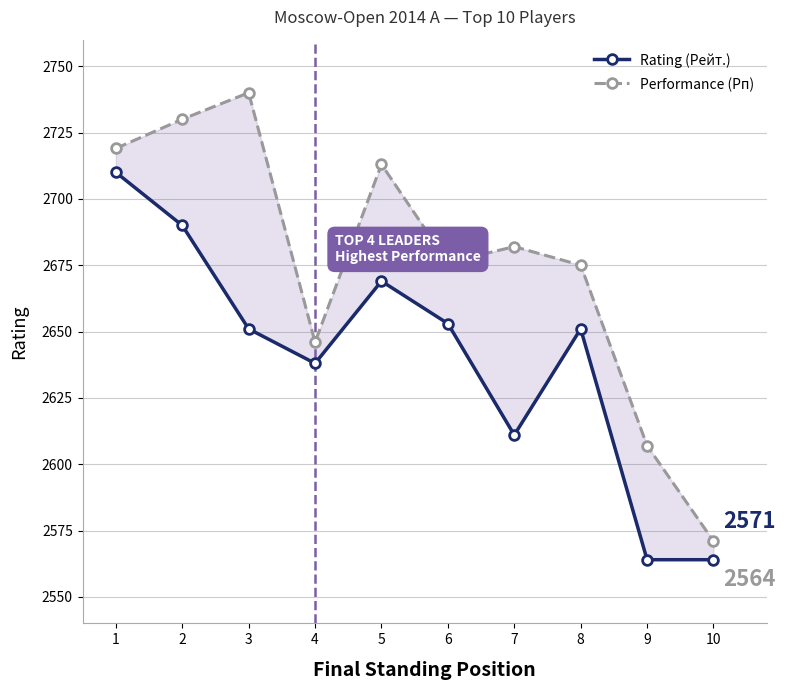

At how many categories does at least one series exceed 2701?

4